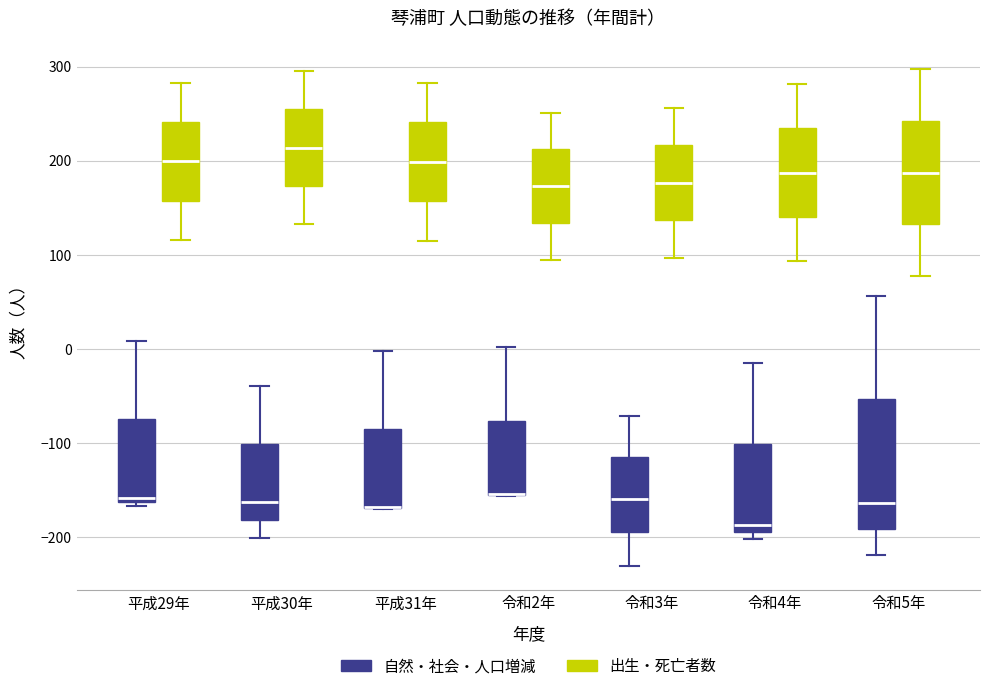

Reading left to right, read every box against the y-axis: the position of its median line, the range the box covers, and the ends of its whiskers. The values are not printed on the chart, so give them approximately, as read against the axis.

平成29年 (自然・社会・人口増減): median -160 (just above the box's lower edge), box -160 to -70, whiskers -170 to 10
平成29年 (出生・死亡者数): median 200, box 160 to 240, whiskers 120 to 280
平成30年 (自然・社会・人口増減): median -160, box -180 to -100, whiskers -200 to -40
平成30年 (出生・死亡者数): median 210, box 170 to 250, whiskers 130 to 300
平成31年 (自然・社会・人口増減): median -170 (drawn on the box's lower edge), box -170 to -80, whiskers -170 to 0
平成31年 (出生・死亡者数): median 200, box 160 to 240, whiskers 120 to 280
令和2年 (自然・社会・人口増減): median -150 (drawn on the box's lower edge), box -150 to -80, whiskers -160 to 0
令和2年 (出生・死亡者数): median 170, box 130 to 210, whiskers 100 to 250
令和3年 (自然・社会・人口増減): median -160, box -190 to -110, whiskers -230 to -70
令和3年 (出生・死亡者数): median 180, box 140 to 220, whiskers 100 to 260
令和4年 (自然・社会・人口増減): median -190 (just above the box's lower edge), box -190 to -100, whiskers -200 to -10
令和4年 (出生・死亡者数): median 190, box 140 to 230, whiskers 90 to 280
令和5年 (自然・社会・人口増減): median -160, box -190 to -50, whiskers -220 to 60
令和5年 (出生・死亡者数): median 190, box 130 to 240, whiskers 80 to 300